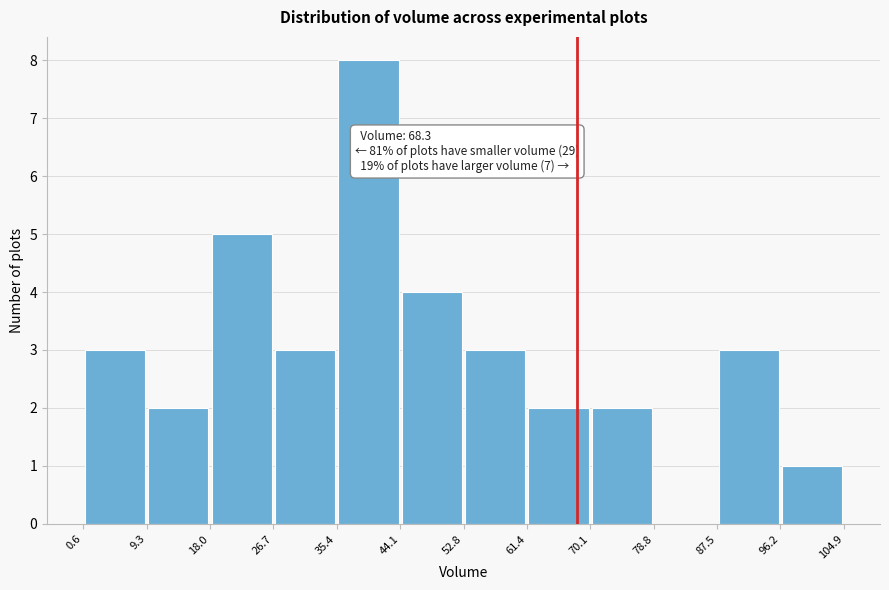

Over which range of the x-axis is the bar tallest?

35.4 to 44.1